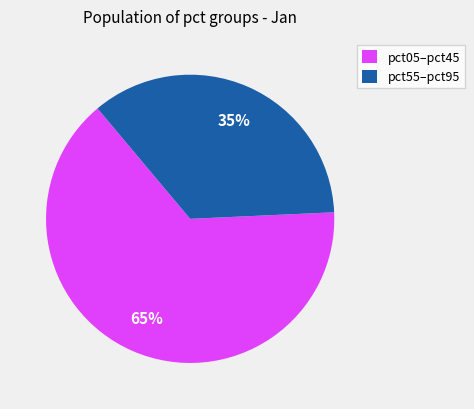

To the nearest percent, what is the combined percentage of pct55–pct95 and pct05–pct45?

100%